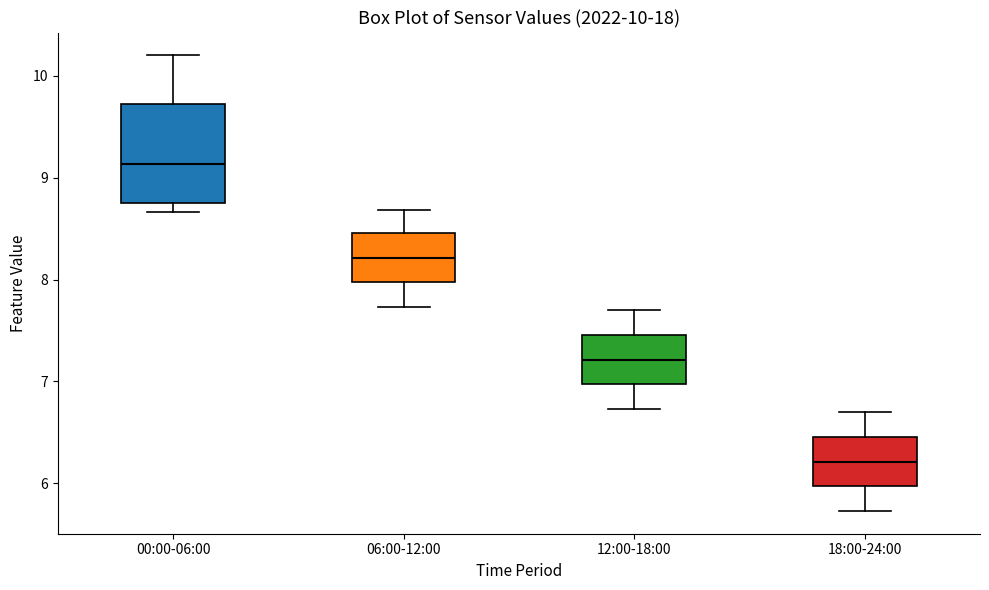

Which box's median line is the lowest?

18:00-24:00